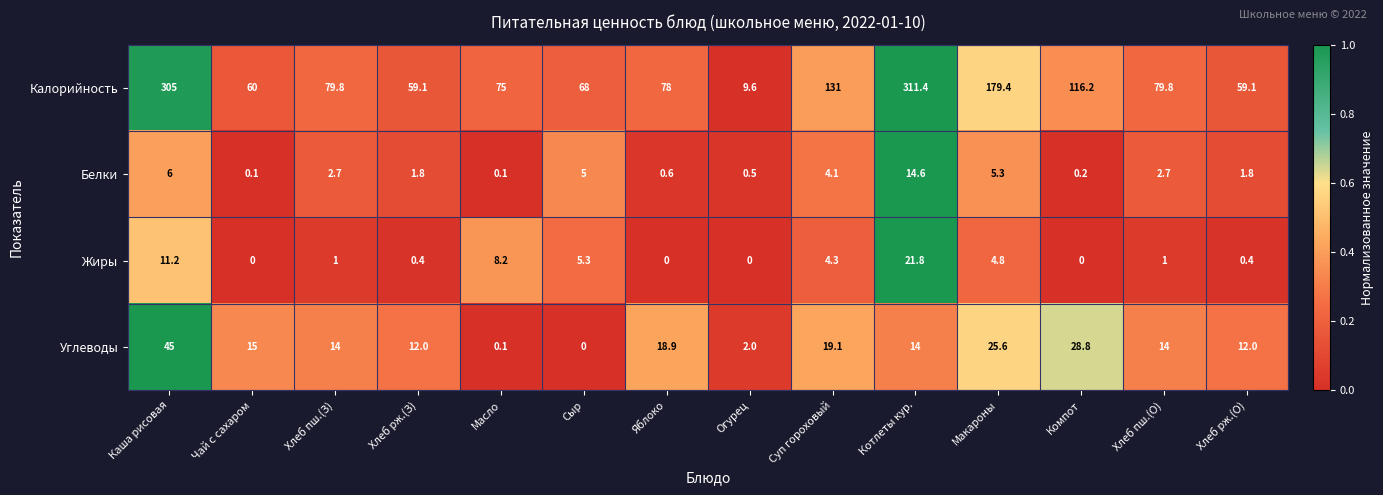

The value of Жиры at Макароны is 6.8. True or false?

False